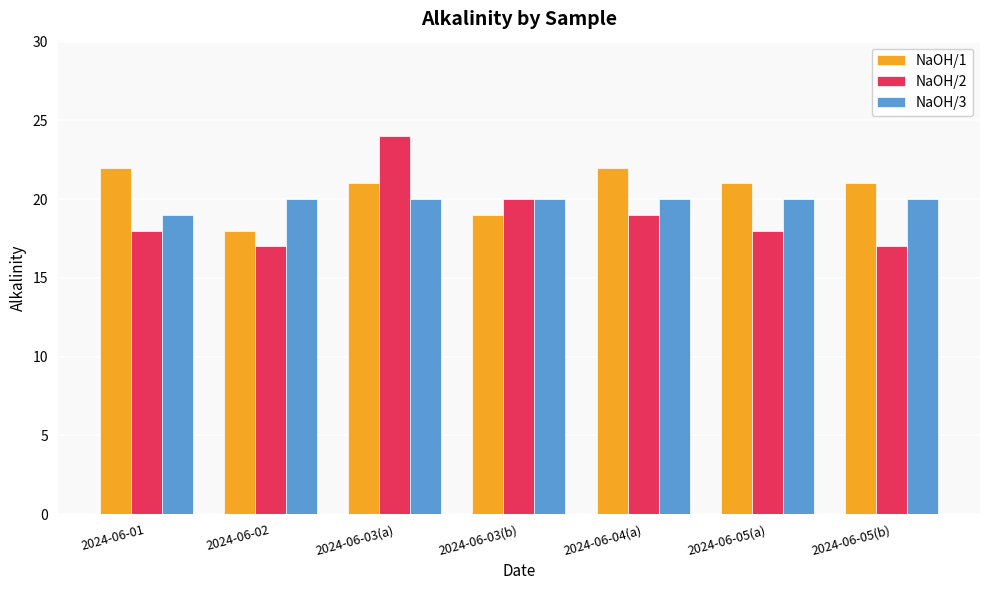

Reading right to left, transcribe all the data shown in this chart.

NaOH/1: 2024-06-05(b)=21	2024-06-05(a)=21	2024-06-04(a)=22	2024-06-03(b)=19	2024-06-03(a)=21	2024-06-02=18	2024-06-01=22
NaOH/2: 2024-06-05(b)=17	2024-06-05(a)=18	2024-06-04(a)=19	2024-06-03(b)=20	2024-06-03(a)=24	2024-06-02=17	2024-06-01=18
NaOH/3: 2024-06-05(b)=20	2024-06-05(a)=20	2024-06-04(a)=20	2024-06-03(b)=20	2024-06-03(a)=20	2024-06-02=20	2024-06-01=19